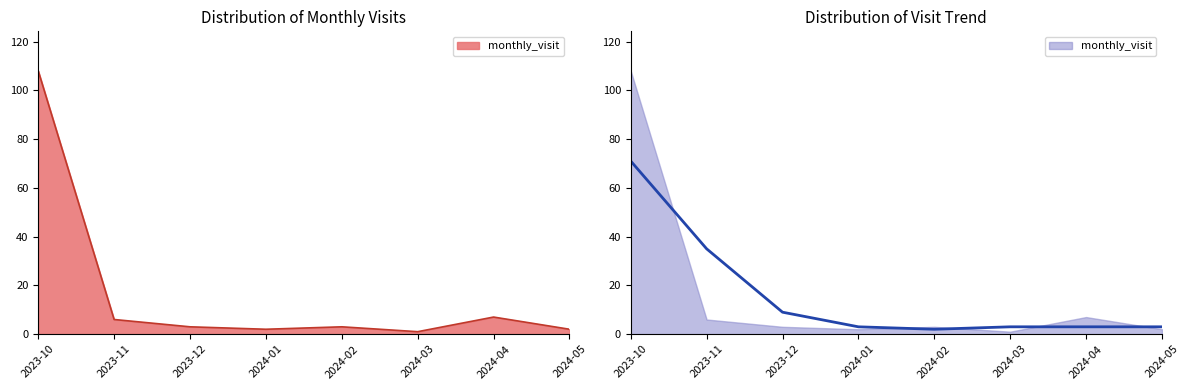

How many data points does each series have?

8